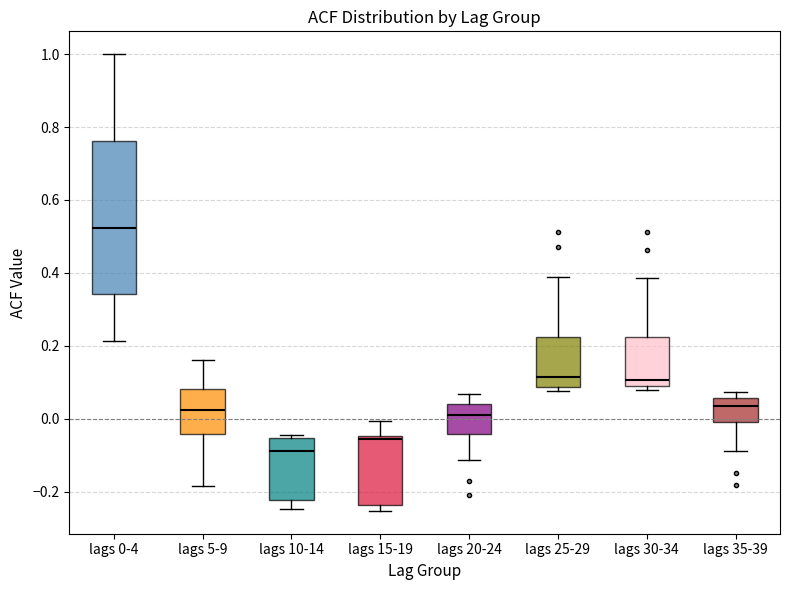

Reading left to right, read every box against the y-axis: the position of its median line, the range the box covers, and the ends of its whiskers. The values are not printed on the chart, so give them approximately, as read against the axis.

lags 0-4: median 0.52, box 0.34 to 0.76, whiskers 0.22 to 1.00
lags 5-9: median 0.02, box -0.04 to 0.08, whiskers -0.18 to 0.16
lags 10-14: median -0.08, box -0.22 to -0.06, whiskers -0.24 to -0.04
lags 15-19: median -0.06, box -0.24 to -0.04, whiskers -0.26 to 0.00
lags 20-24: median 0.02, box -0.04 to 0.04, whiskers -0.12 to 0.06
lags 25-29: median 0.12, box 0.08 to 0.22, whiskers 0.08 (just below the box's lower edge) to 0.38
lags 30-34: median 0.10 (just above the box's lower edge), box 0.10 to 0.22, whiskers 0.08 to 0.38
lags 35-39: median 0.04, box 0.00 to 0.06, whiskers -0.08 to 0.08